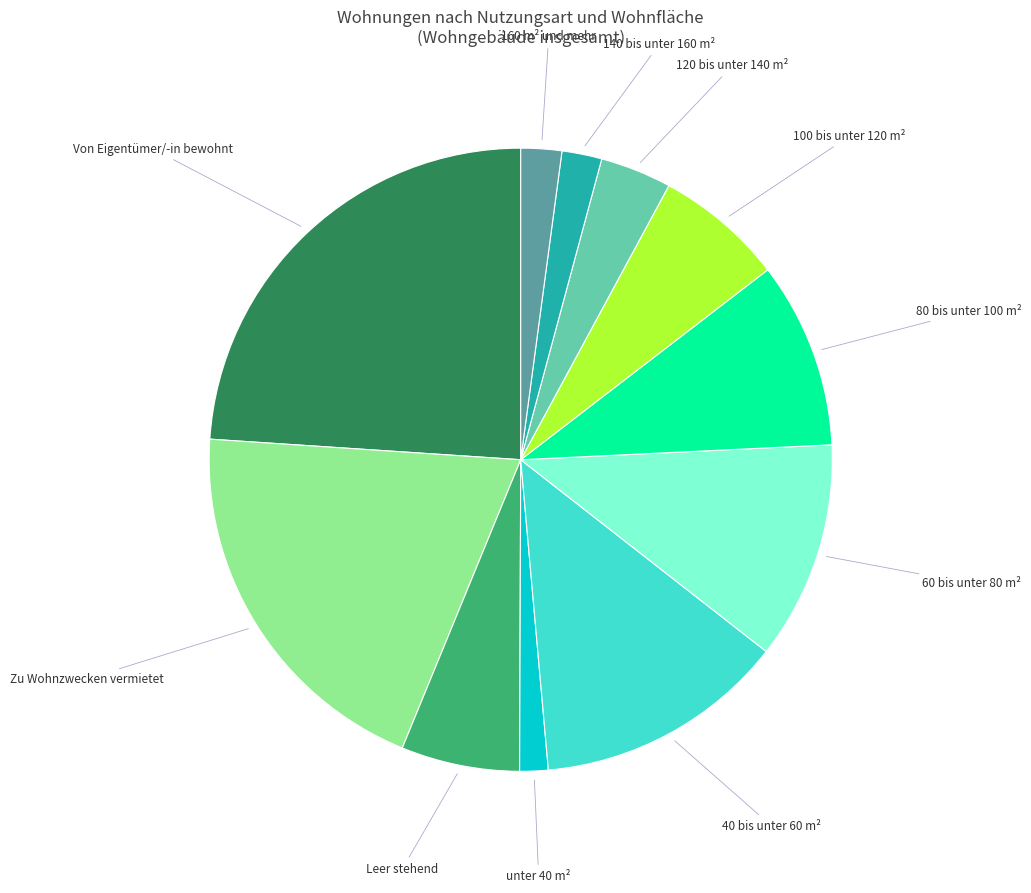

Is there a majority slice in this chart?

No